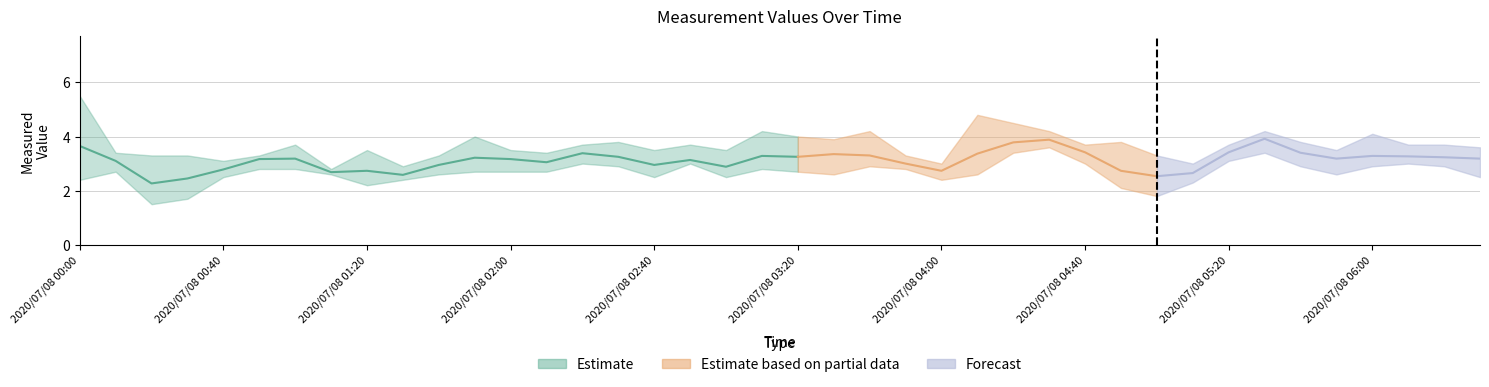

At how many categories does at least one series exceed 1?

40